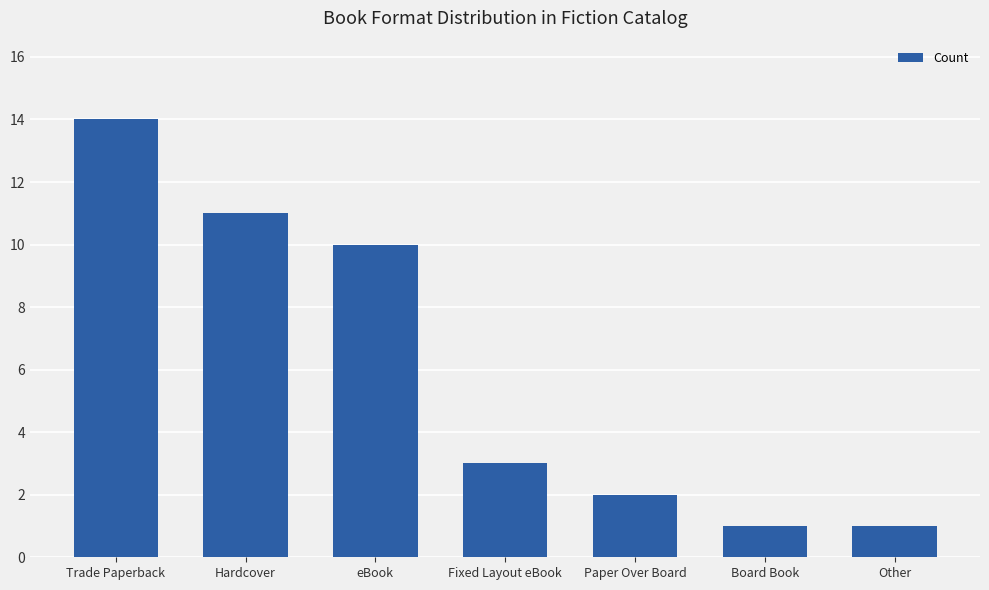

The value at Trade Paperback is 14. True or false?

True